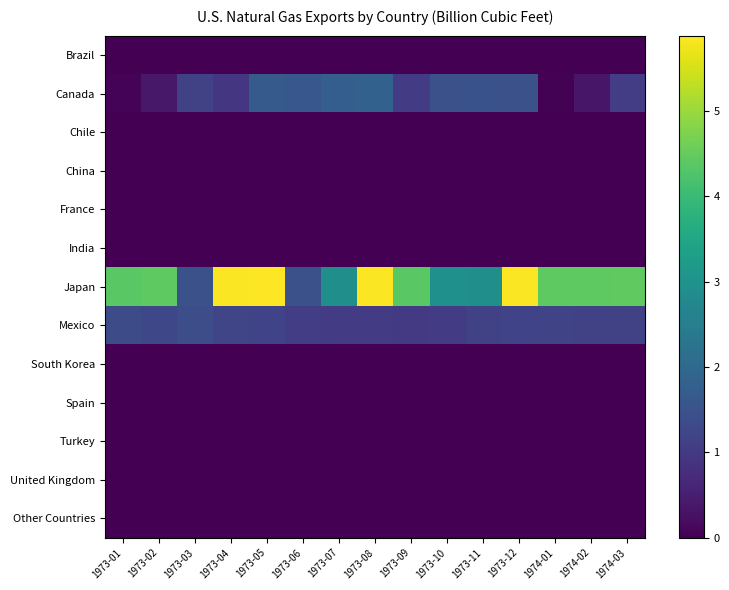

What is the total value across all series at 1973-12?

8.5